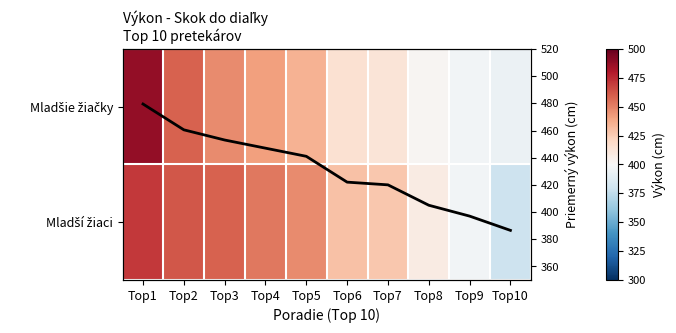

What is the difference between the second highest and minimum values in the Mladšie žiačky series?

65.0